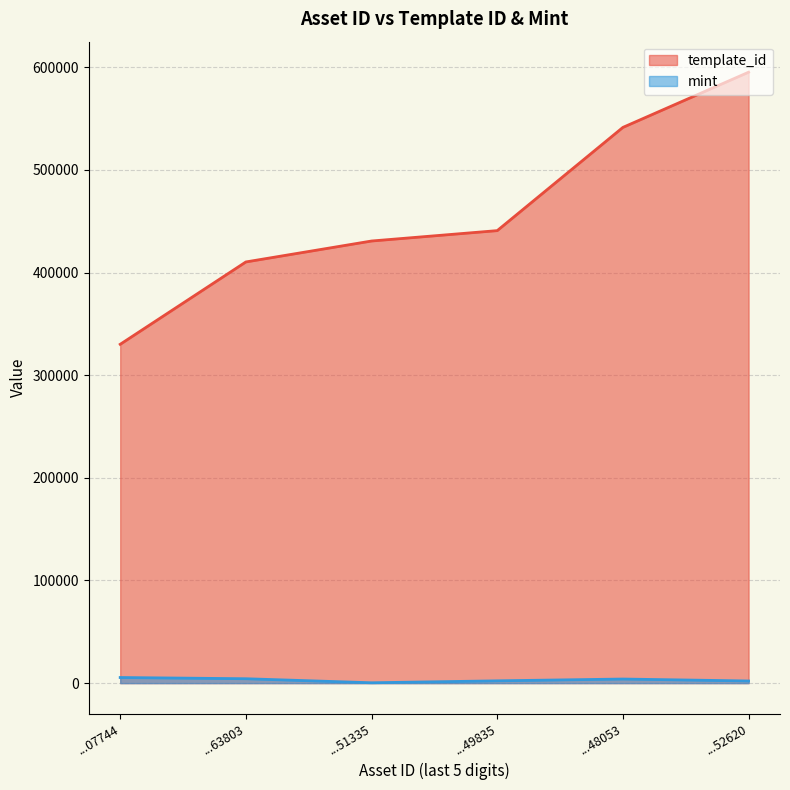

Which series has the largest total across all categories?

template_id